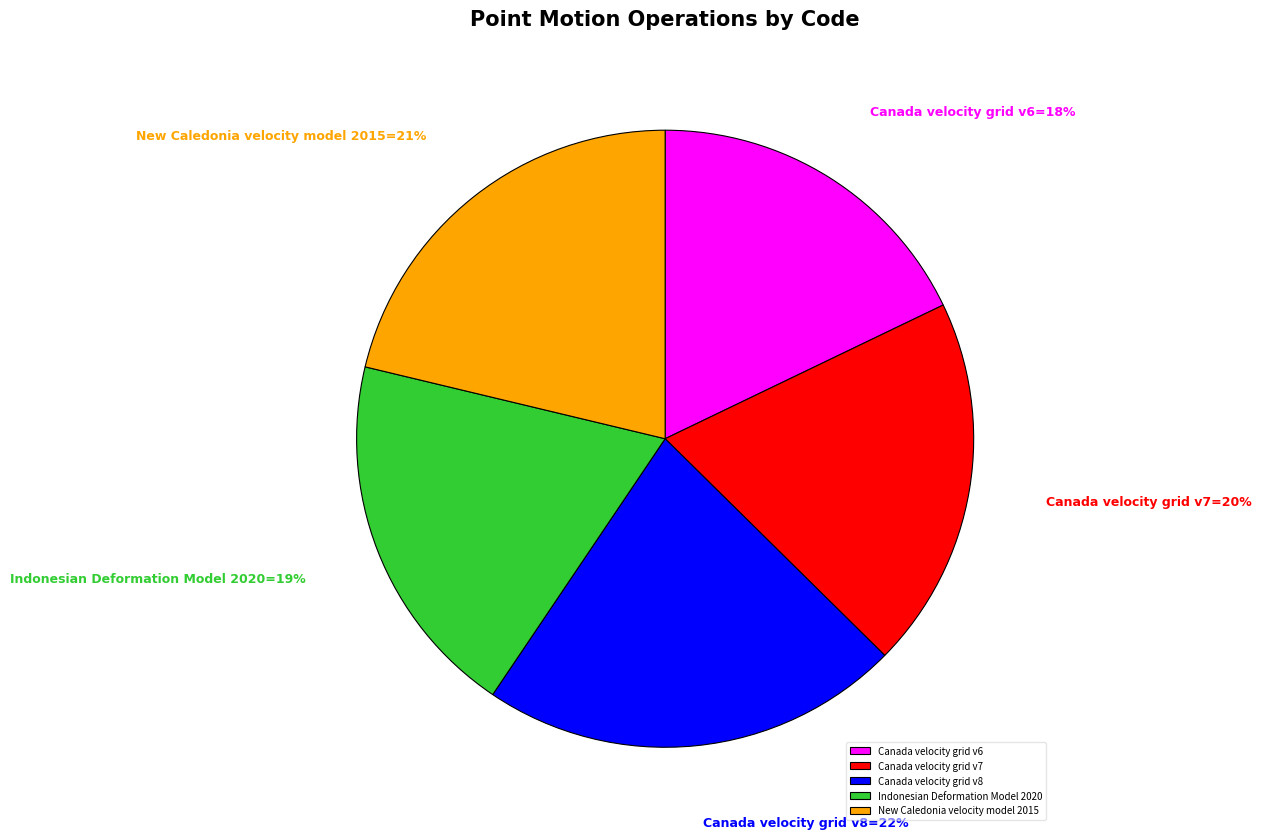

Which slice is the largest?

Canada velocity grid v8